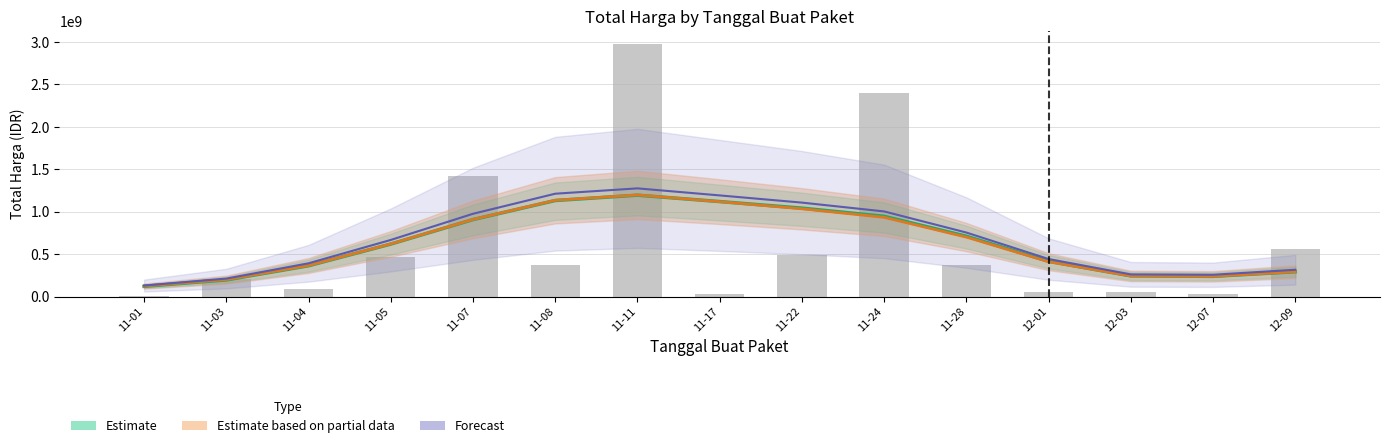

What is the greatest value displayed?

2978933240